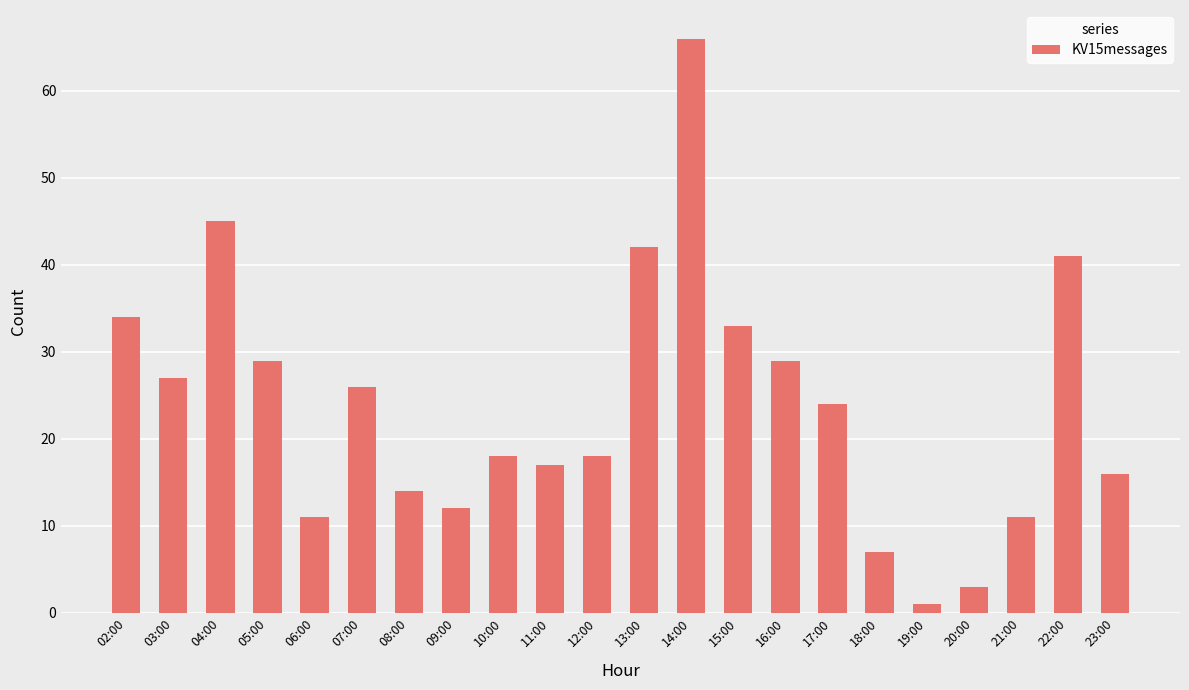

What is the change in value from 10:00 to 11:00?

-1